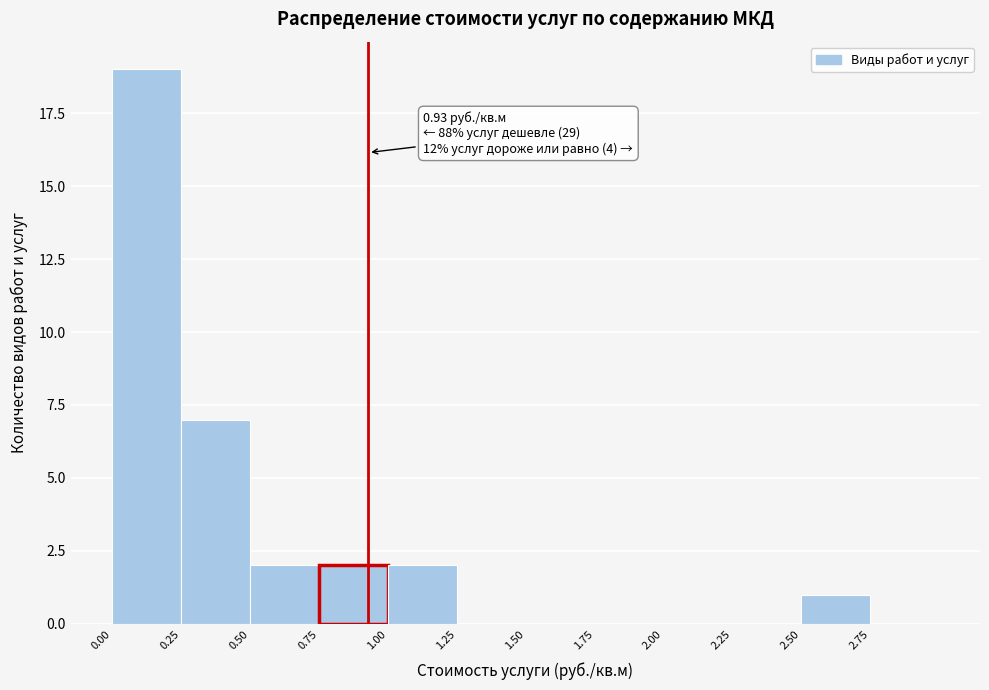

Which range on the x-axis has the tallest bar?

0.00 to 0.25